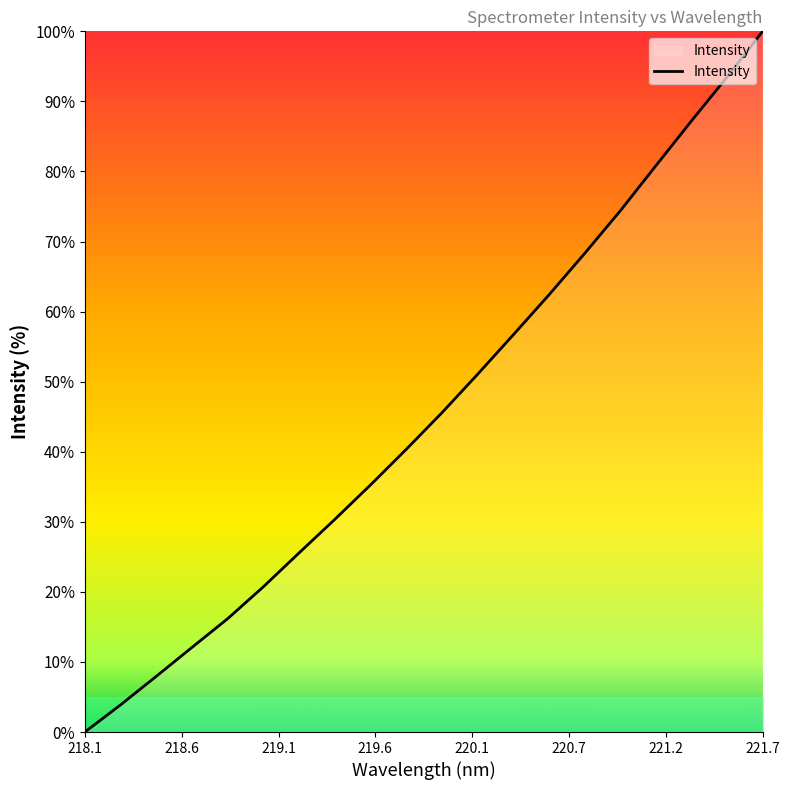

What is the difference between the maximum and minimum values?

100.0